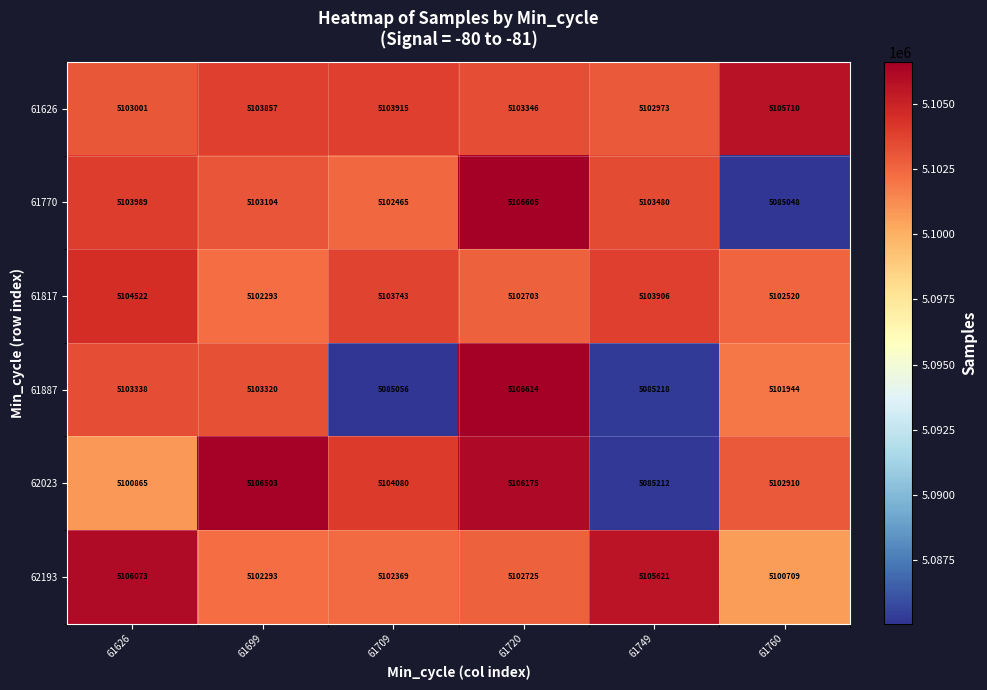

The value of 61626 at 61720 is 5103346. True or false?

True